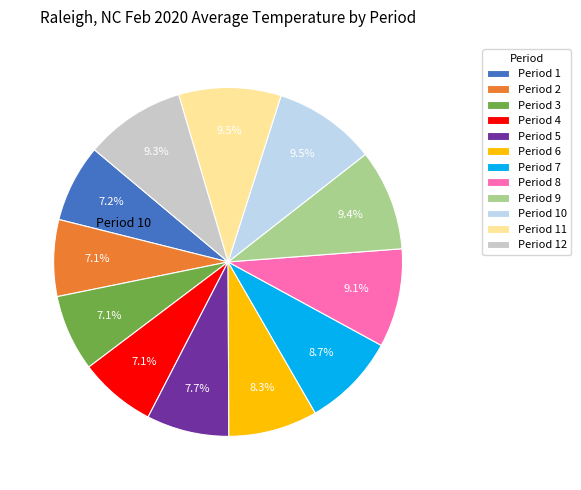

Which has a higher value, Period 5 or Period 3?

Period 5